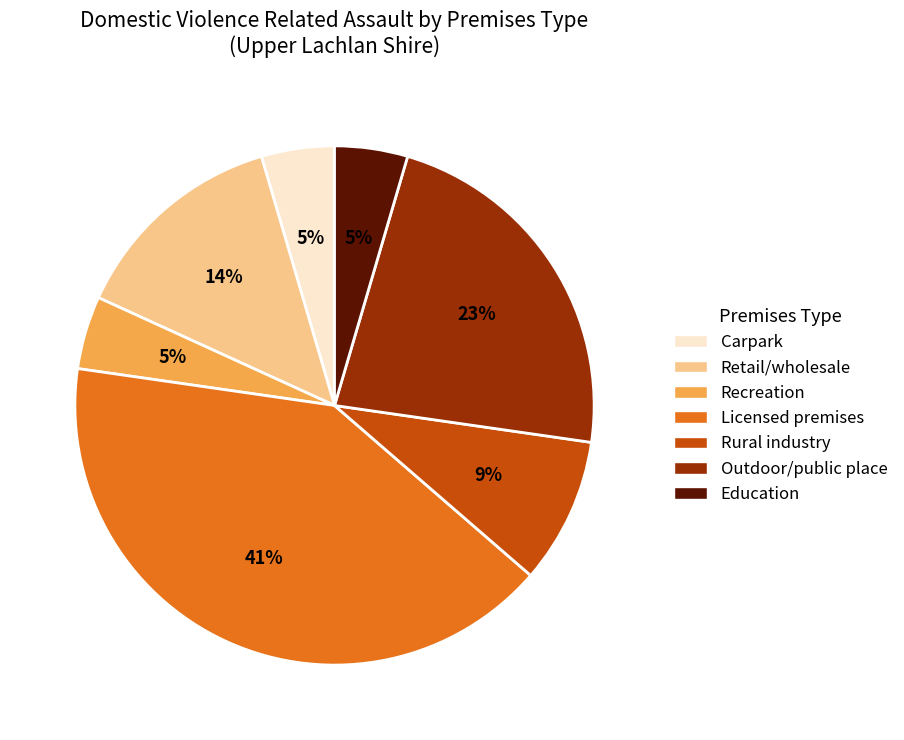

How many segments does this pie chart have?

7